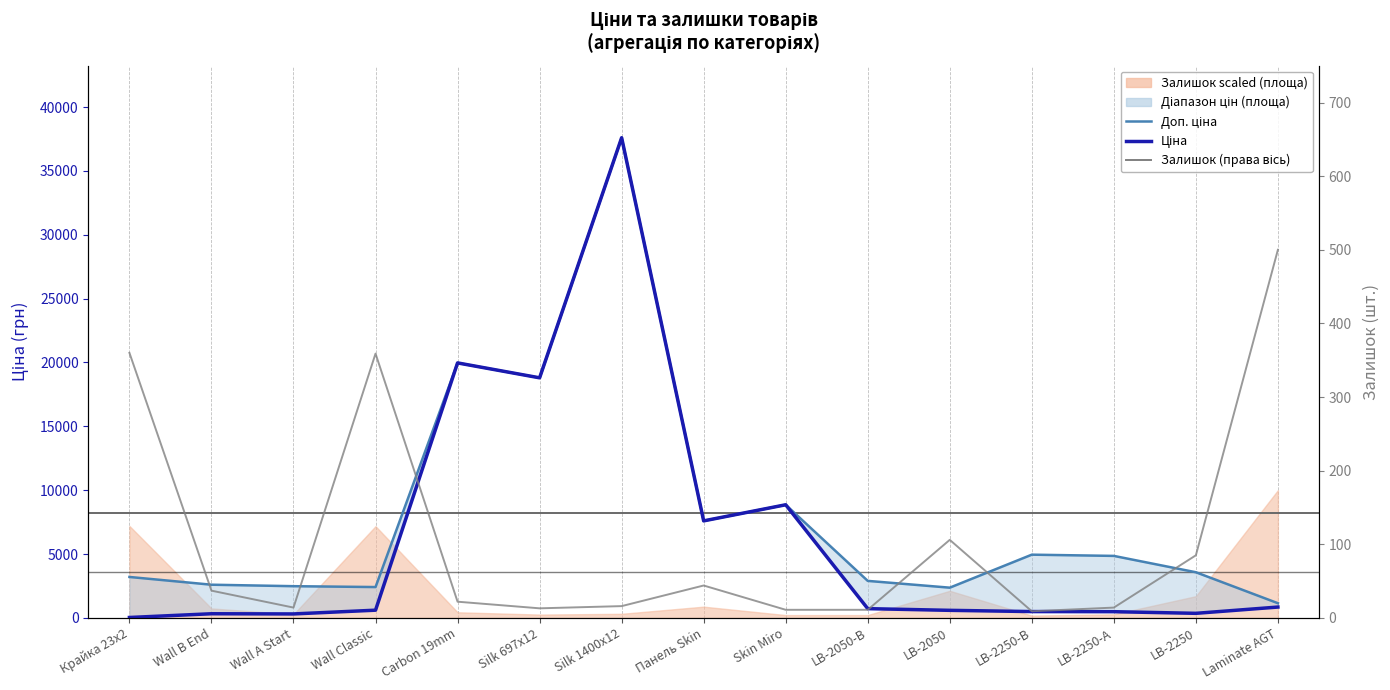

How many data points does each series have?

15